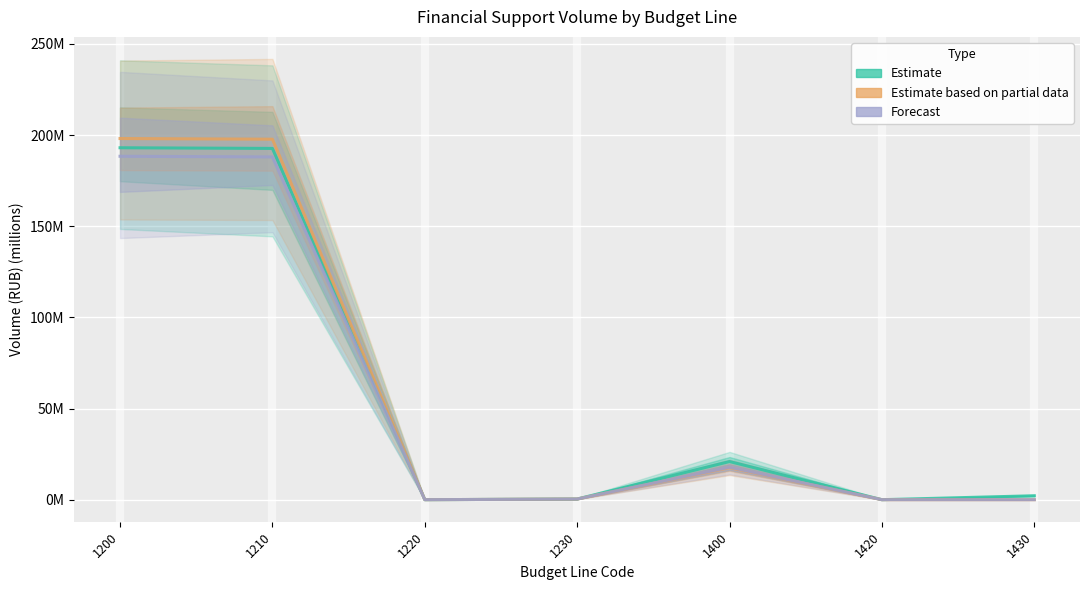

What value does the Forecast series have at 1210?

188.0